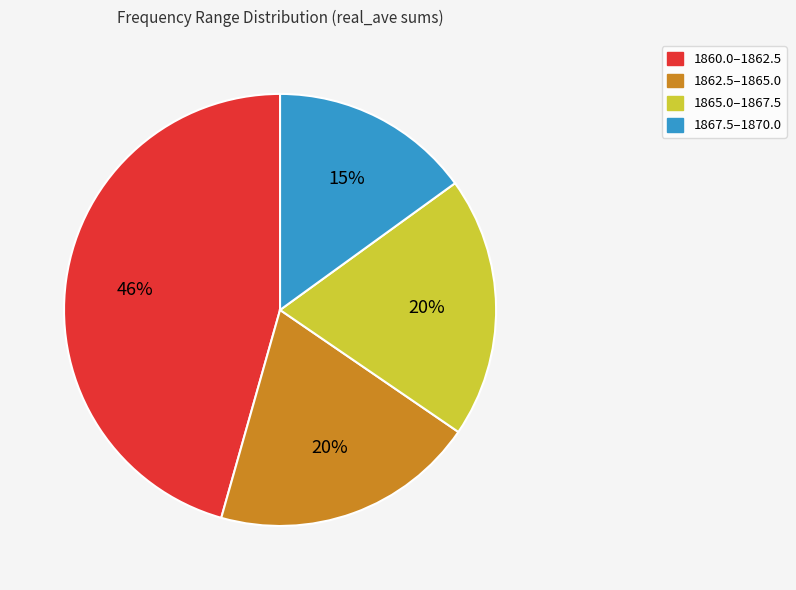

Is there any slice that represents more than half of the pie?

No